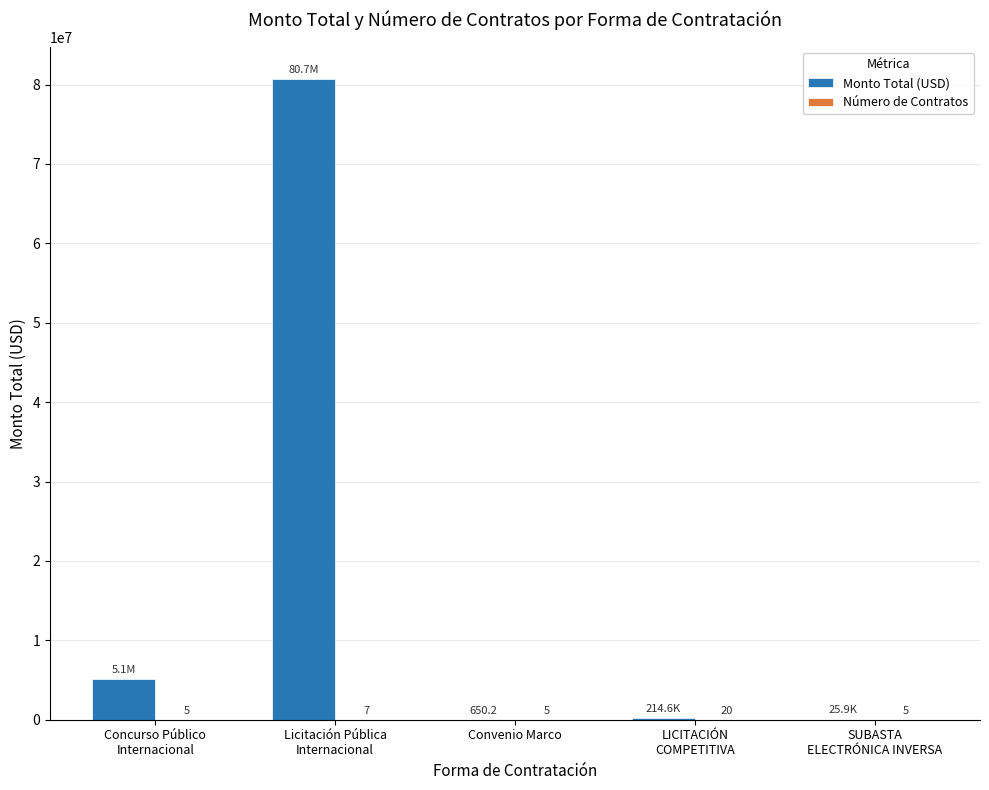

What is the highest value of the Monto Total (USD) series?

80726621.2